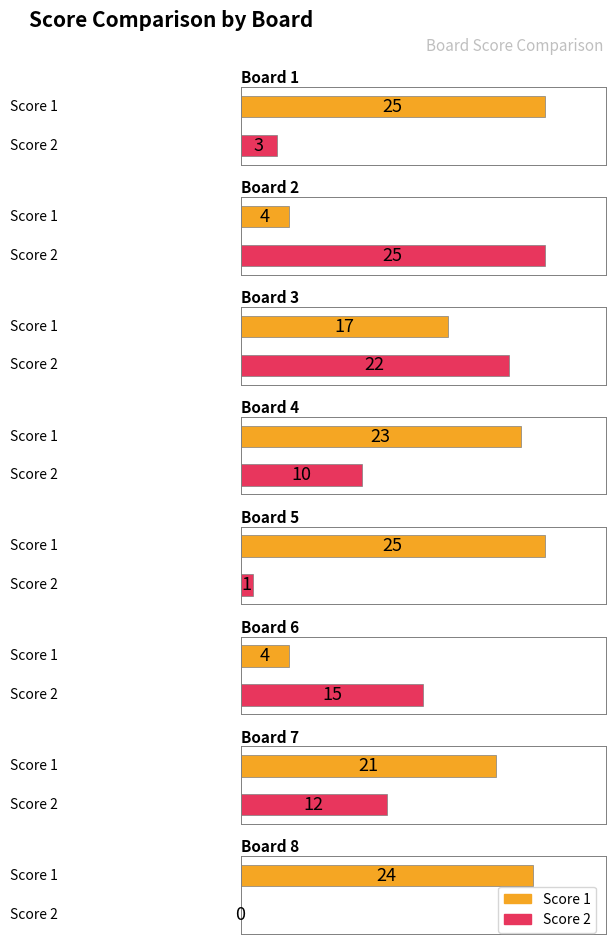

What is the difference between the highest and lowest values at Board 4?

13